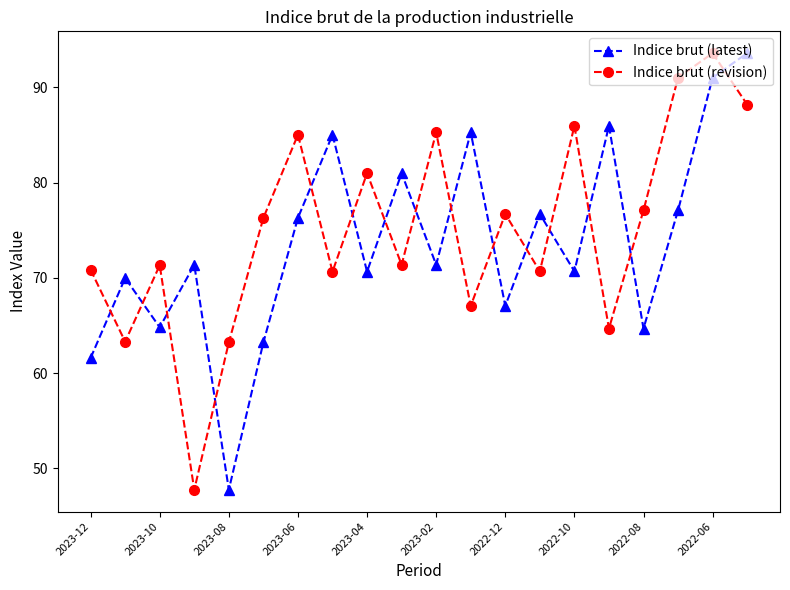

What is the average value of the Indice brut (revision) series?

75.0